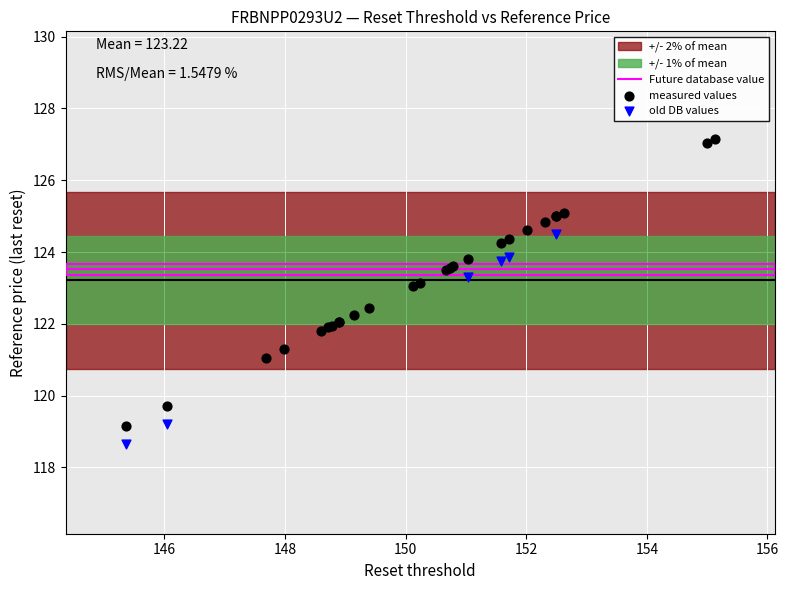

Which series has the largest Y range (max minus min)?

measured values